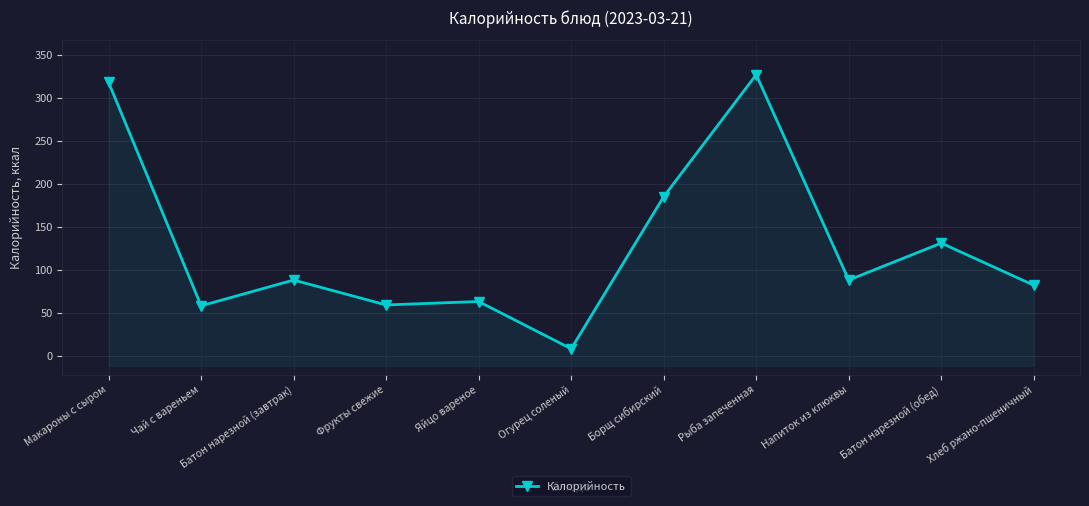

Which category has the highest value across all series?

Рыба запеченная